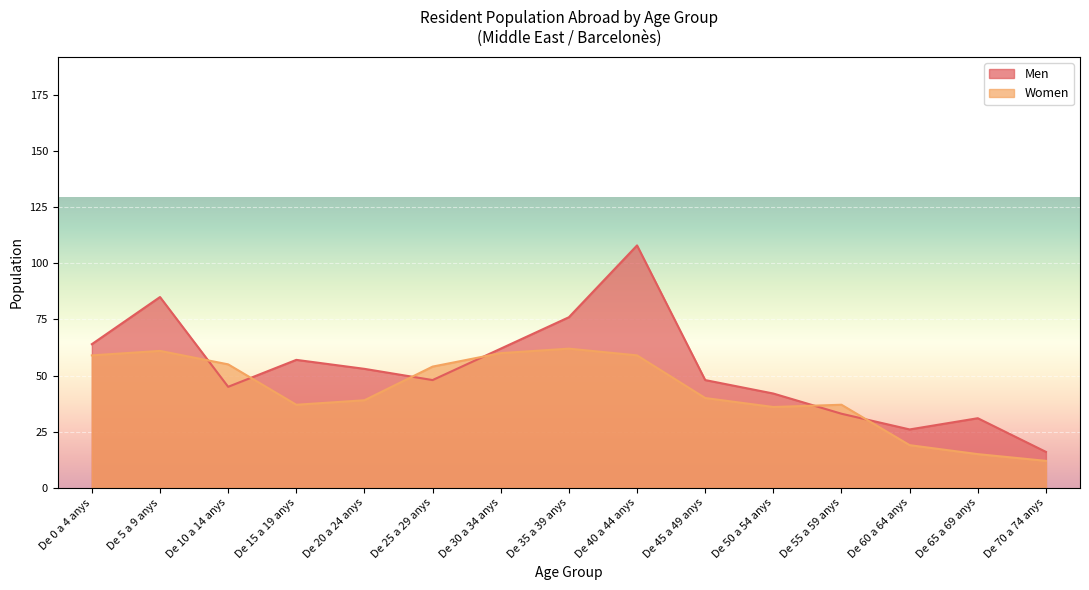

How many data points in Women are less than 40?

7